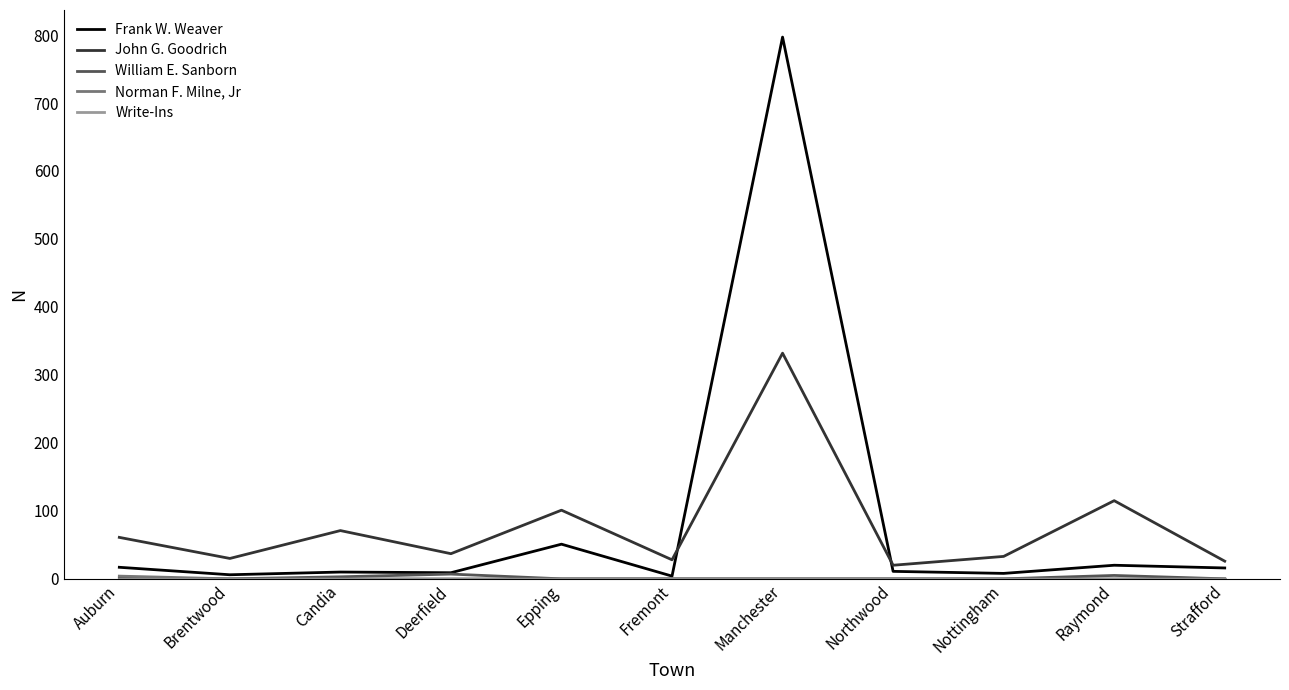

What is the maximum value shown in the chart?

797